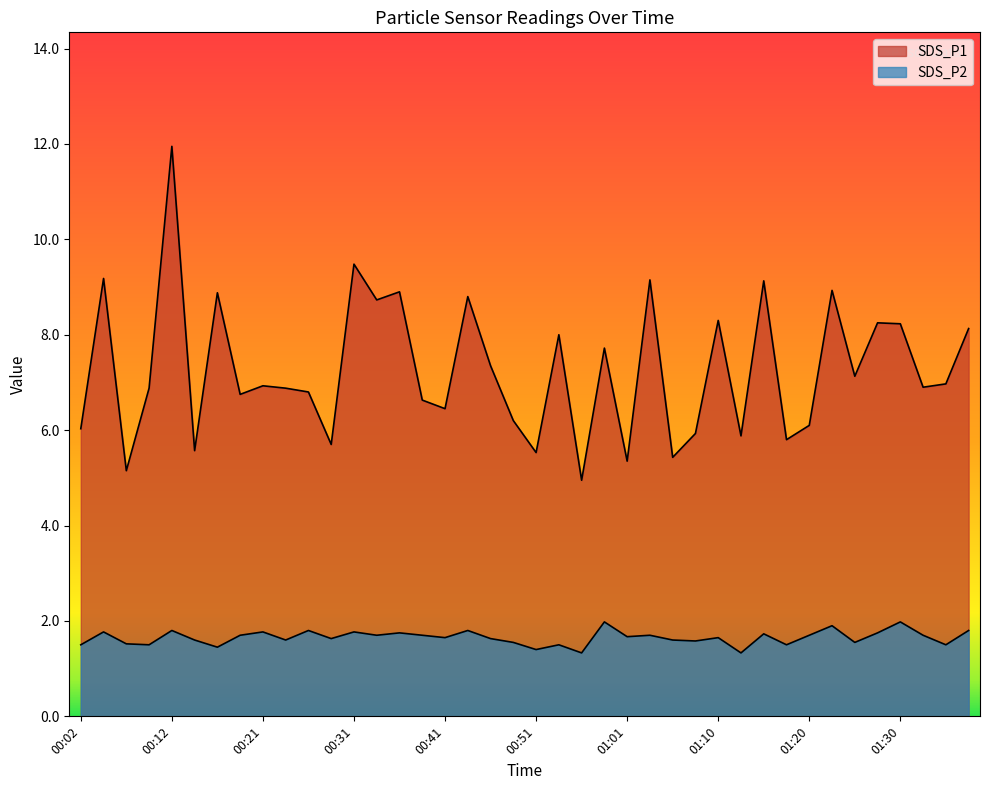

What is the label of the 3rd point from the left?

00:07